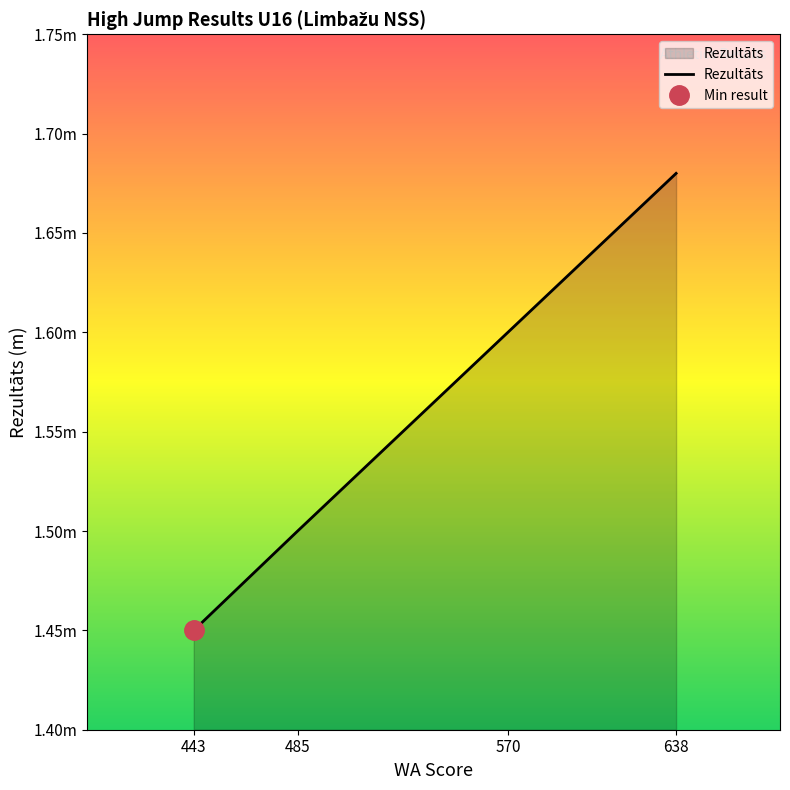

How many lines are shown in the chart?

1